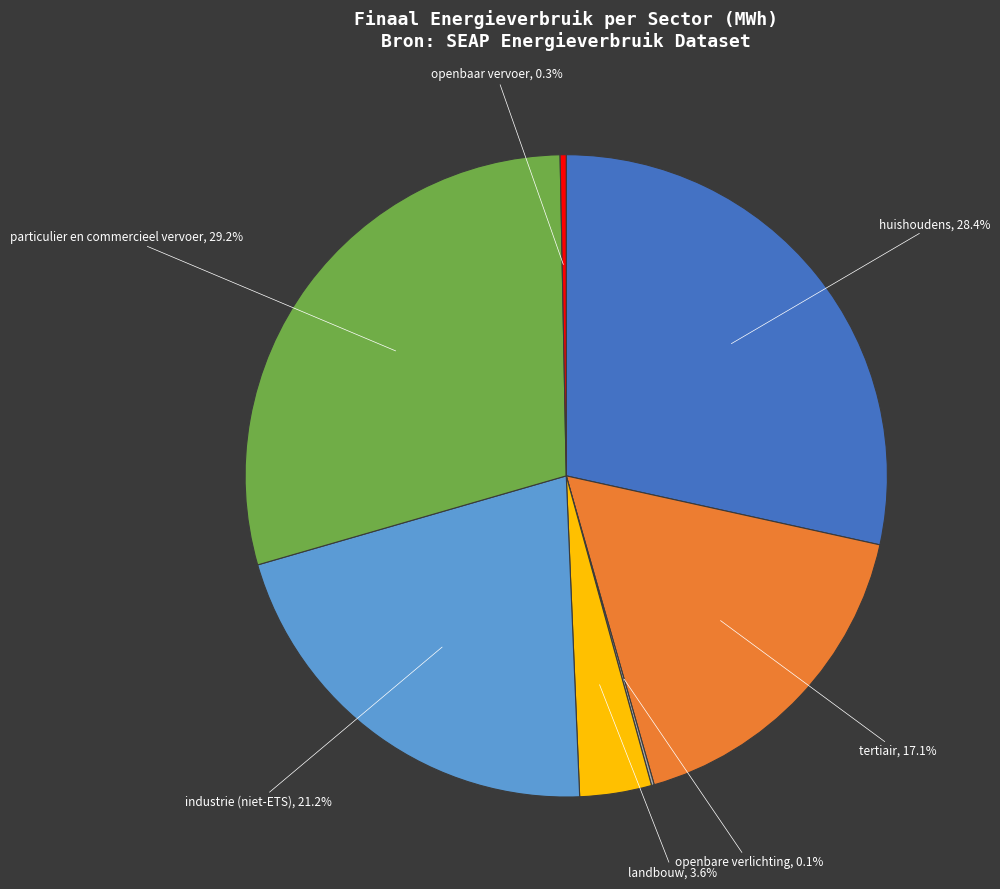

Is there a majority slice in this chart?

No